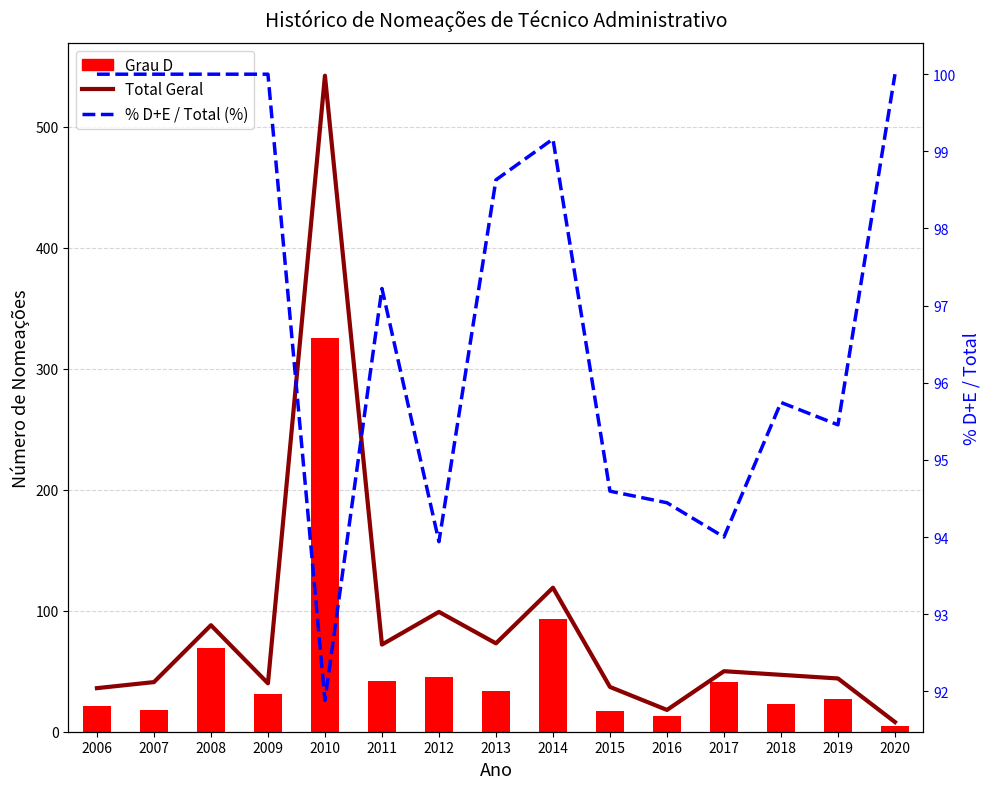

Reading left to right, list all the values displayed in this chart.

Total Geral: 36.0	41.0	88.0	40.0	542.0	72.0	99.0	73.0	119.0	37.0	18.0	50.0	47.0	44.0	8.0
Grau D: 21.0	18.0	69.0	31.0	325.0	42.0	45.0	34.0	93.0	17.0	13.0	41.0	23.0	27.0	5.0
% D+E / Total (%): 100.0	100.0	100.0	100.0	91.9	97.2	93.9	98.6	99.2	94.6	94.4	94.0	95.7	95.5	100.0